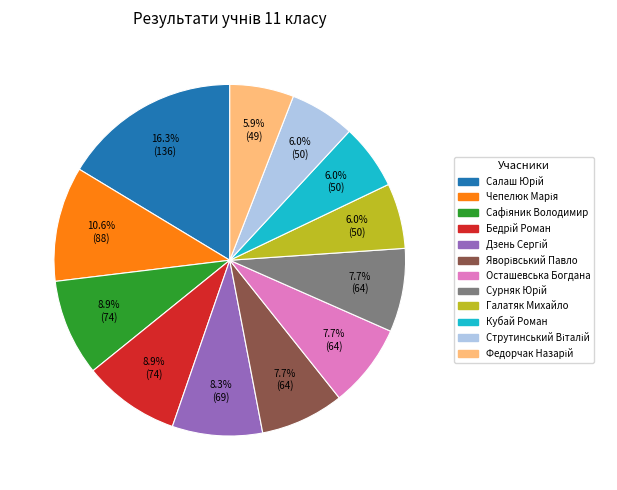

Is there a majority slice in this chart?

No